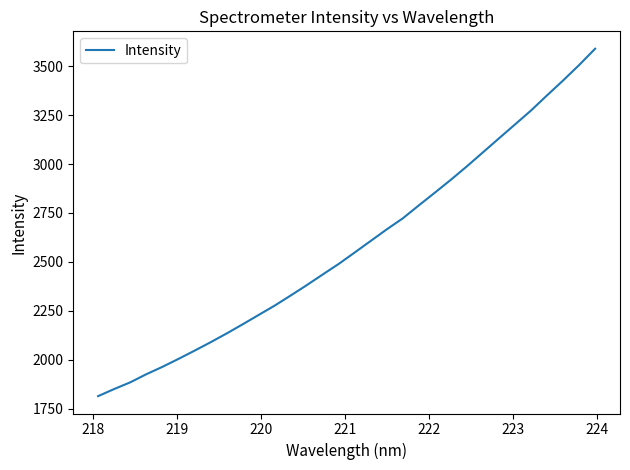

True or false: there are more than 2 points higher than both neighbors.

False